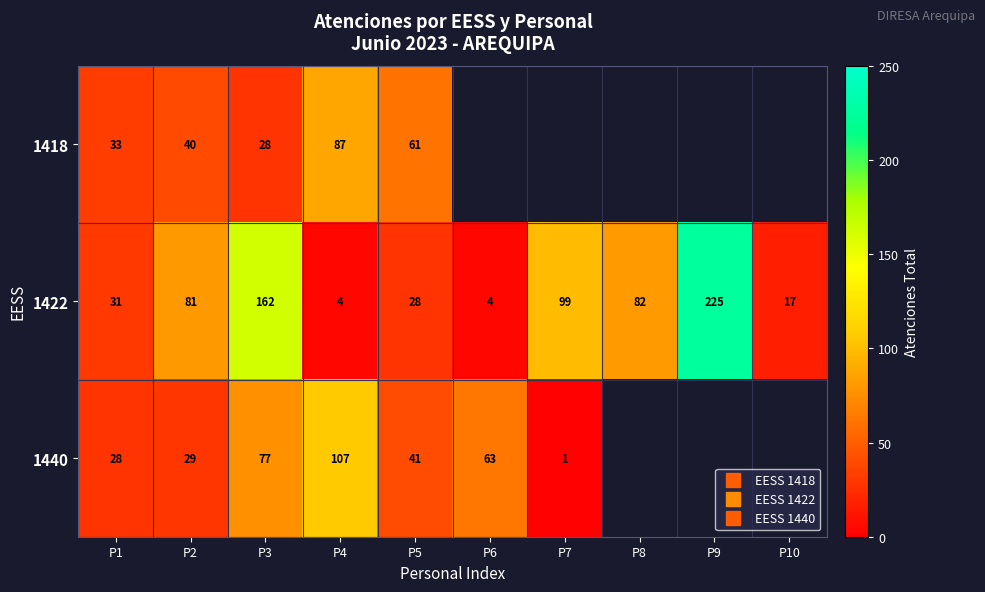

Between P6 and P5, which is larger?

P5